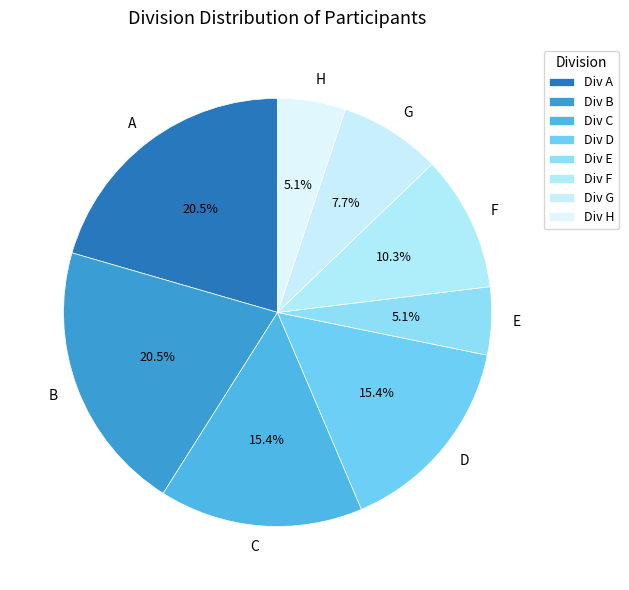

To the nearest percent, what portion does F represent?

10%